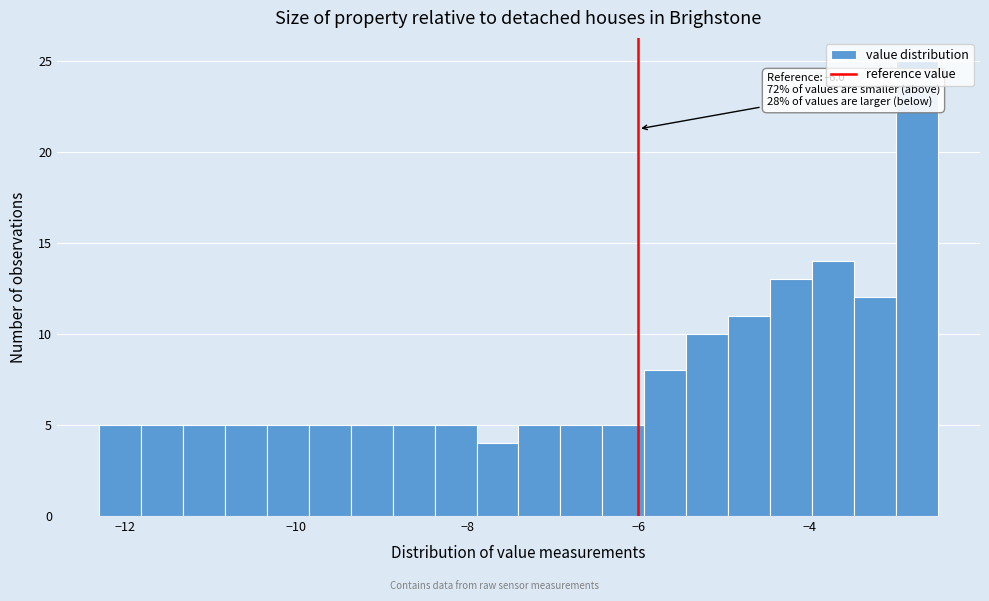

Read against the x-axis, roughly where is the centre of the tallest bar?

-2.8